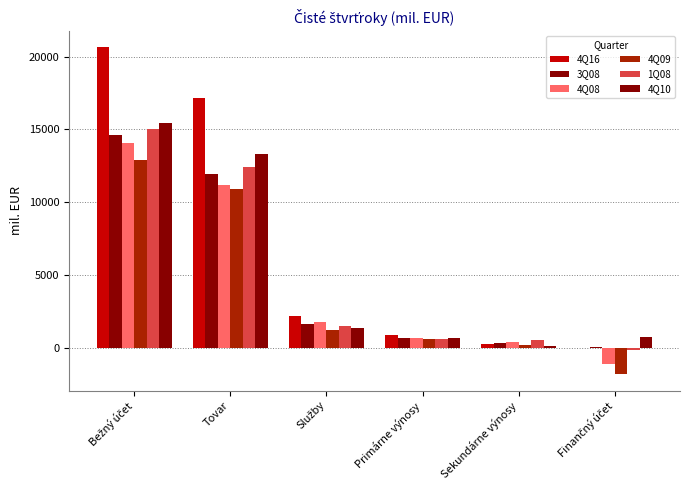

Rank the series by their maximum value, from lowest to highest.

4Q09, 4Q08, 3Q08, 1Q08, 4Q10, 4Q16